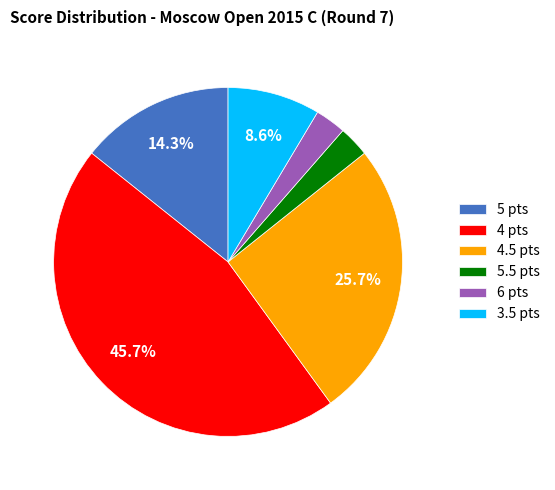

Is there any slice that represents more than half of the pie?

No